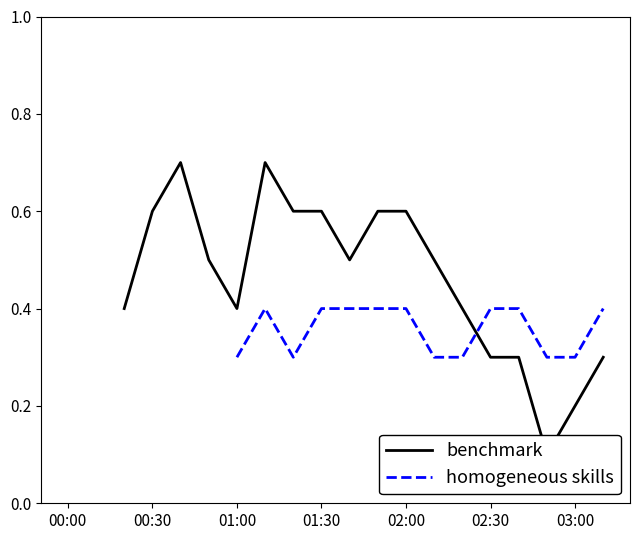

The value of benchmark at 02:00 is 1.0. True or false?

False